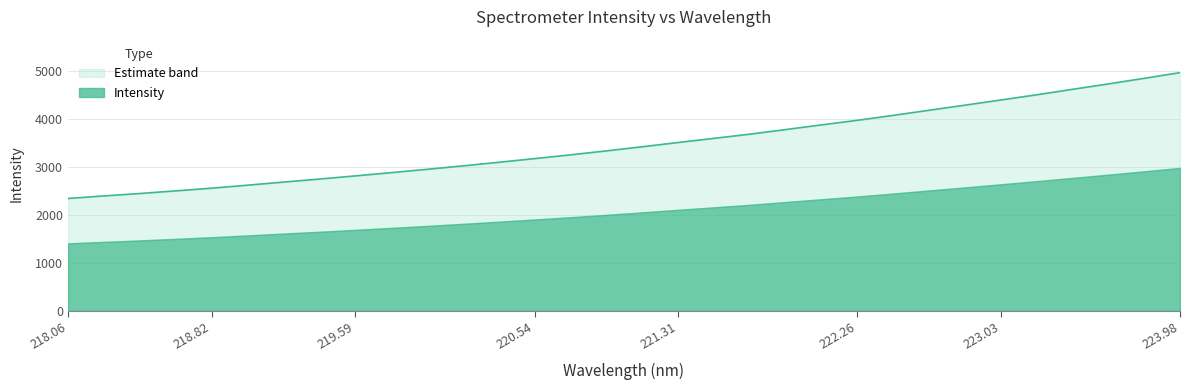

Count the number of categories in the chart.

32